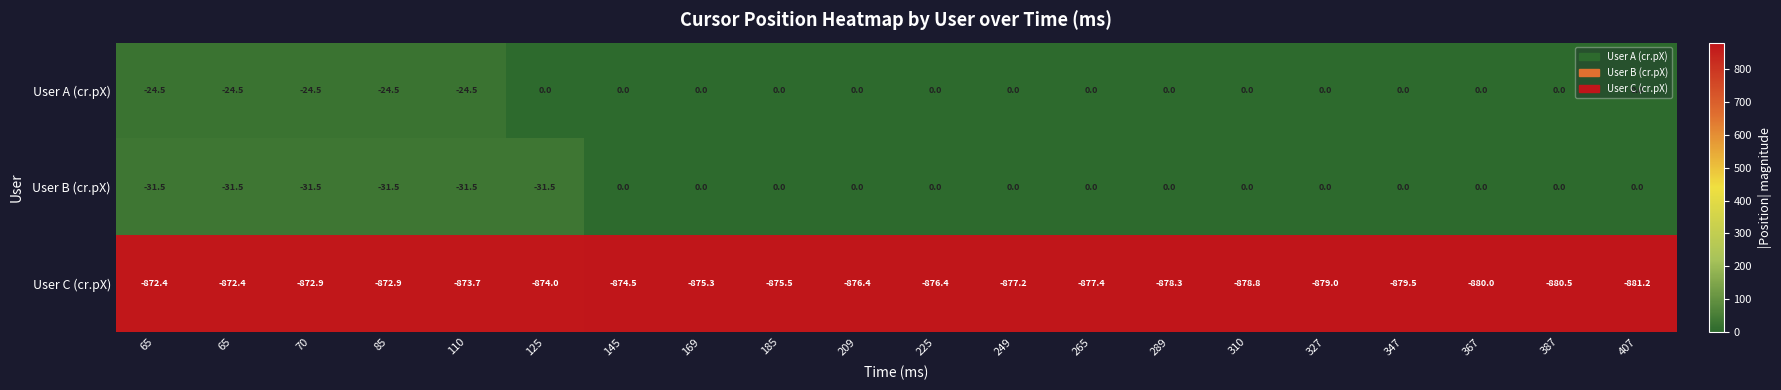

At which category is the sum across all series the highest?

145